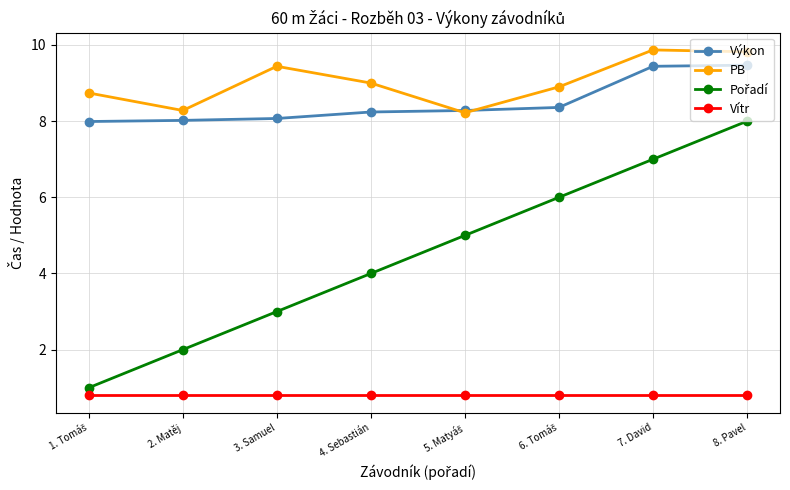

Which series has the largest total across all categories?

PB